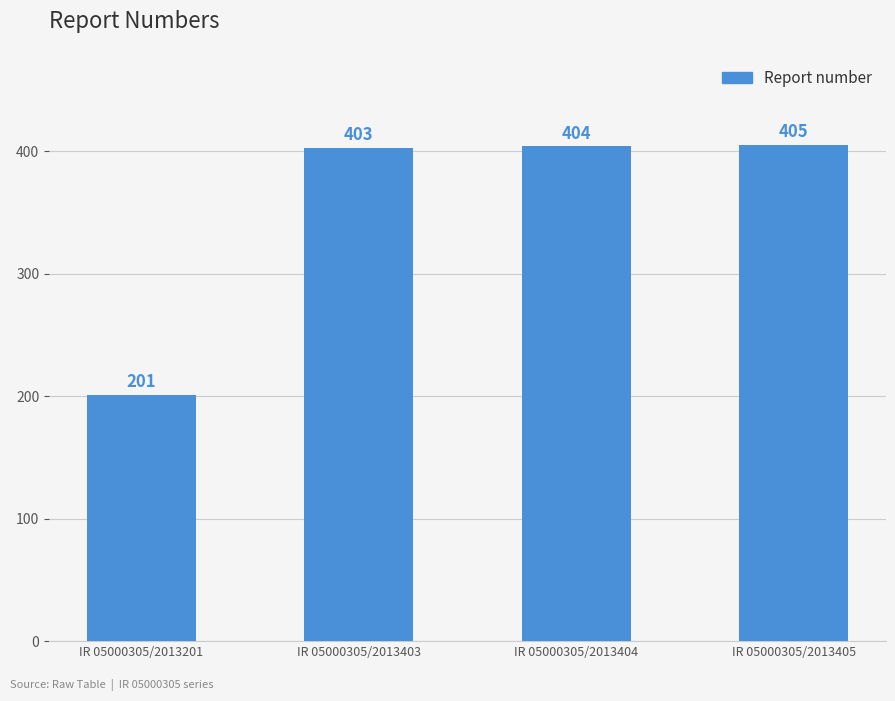

Where is the data nearest to the value 303?

IR 05000305/2013403